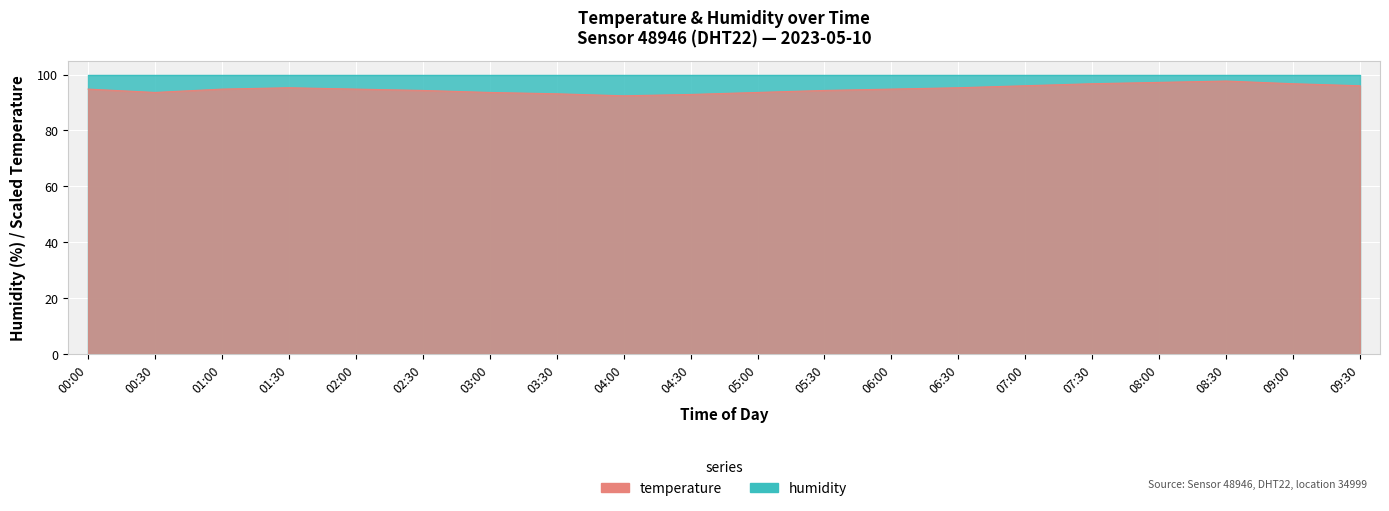

What position from the right is 09:00?

2